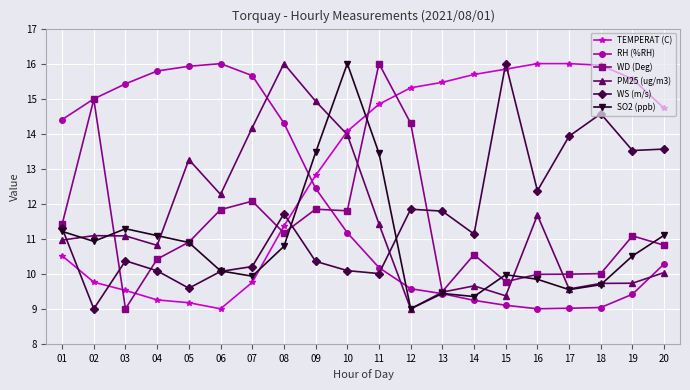

How many series are shown in this chart?

6